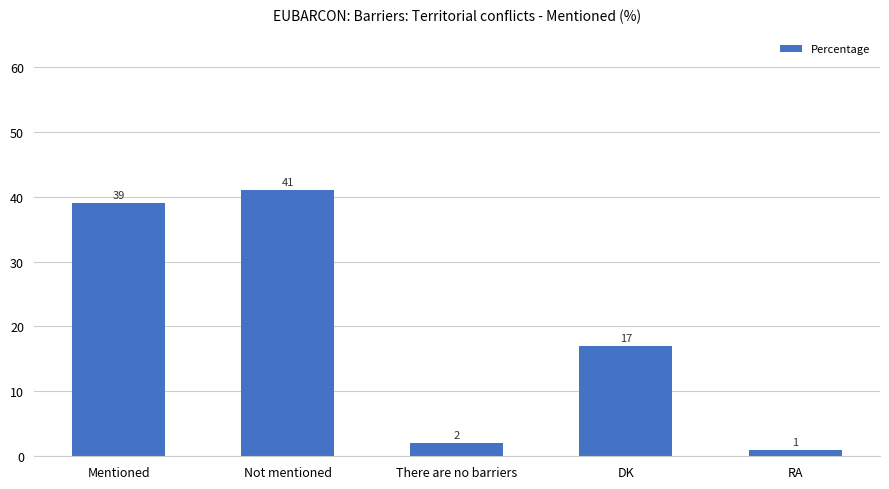

What is the change in value from Not mentioned to DK?

-24